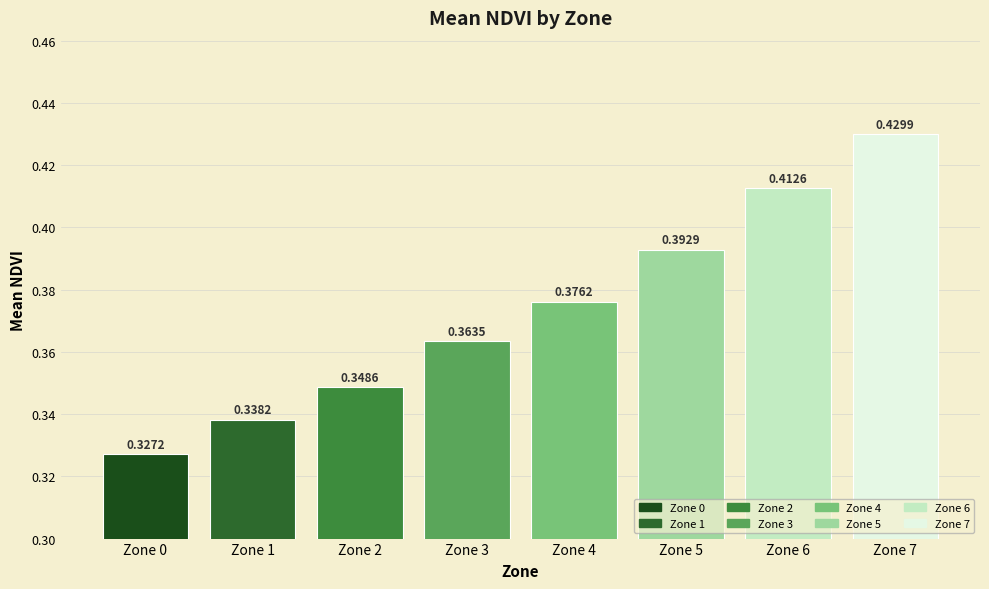

The chart shows a value of 0.2 at Zone 2. True or false?

False